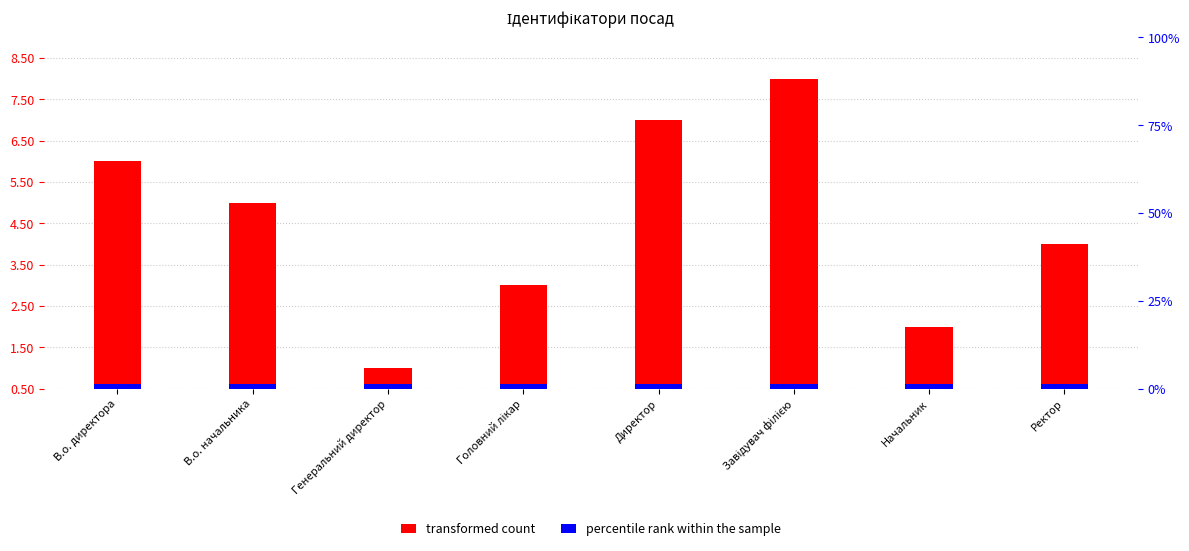

The transformed count series shows 2.5 at Головний лікар. True or false?

True